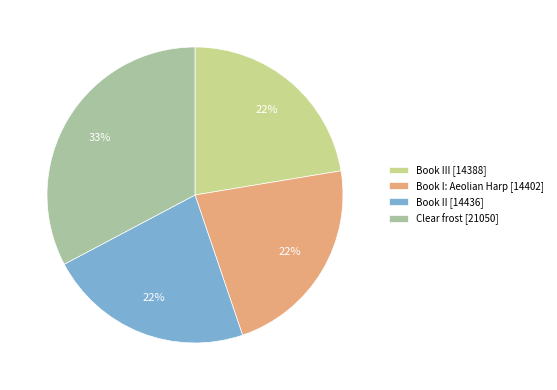

Which category has the biggest portion of the pie?

Clear frost [21050]